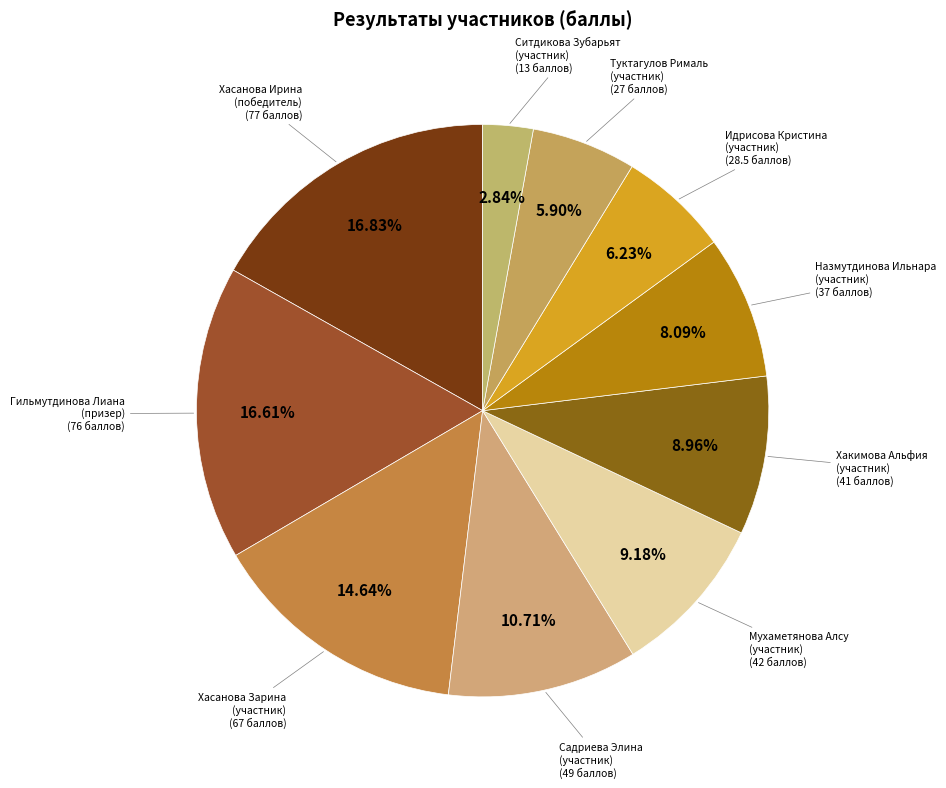

Rank the categories by value from highest to lowest.

Хасанова Ирина
(победитель), Гильмутдинова Лиана
(призер), Хасанова Зарина
(участник), Садриева Элина
(участник), Мухаметянова Алсу
(участник), Хакимова Альфия
(участник), Назмутдинова Ильнара
(участник), Идрисова Кристина
(участник), Туктагулов Рималь
(участник), Ситдикова Зубарьят
(участник)